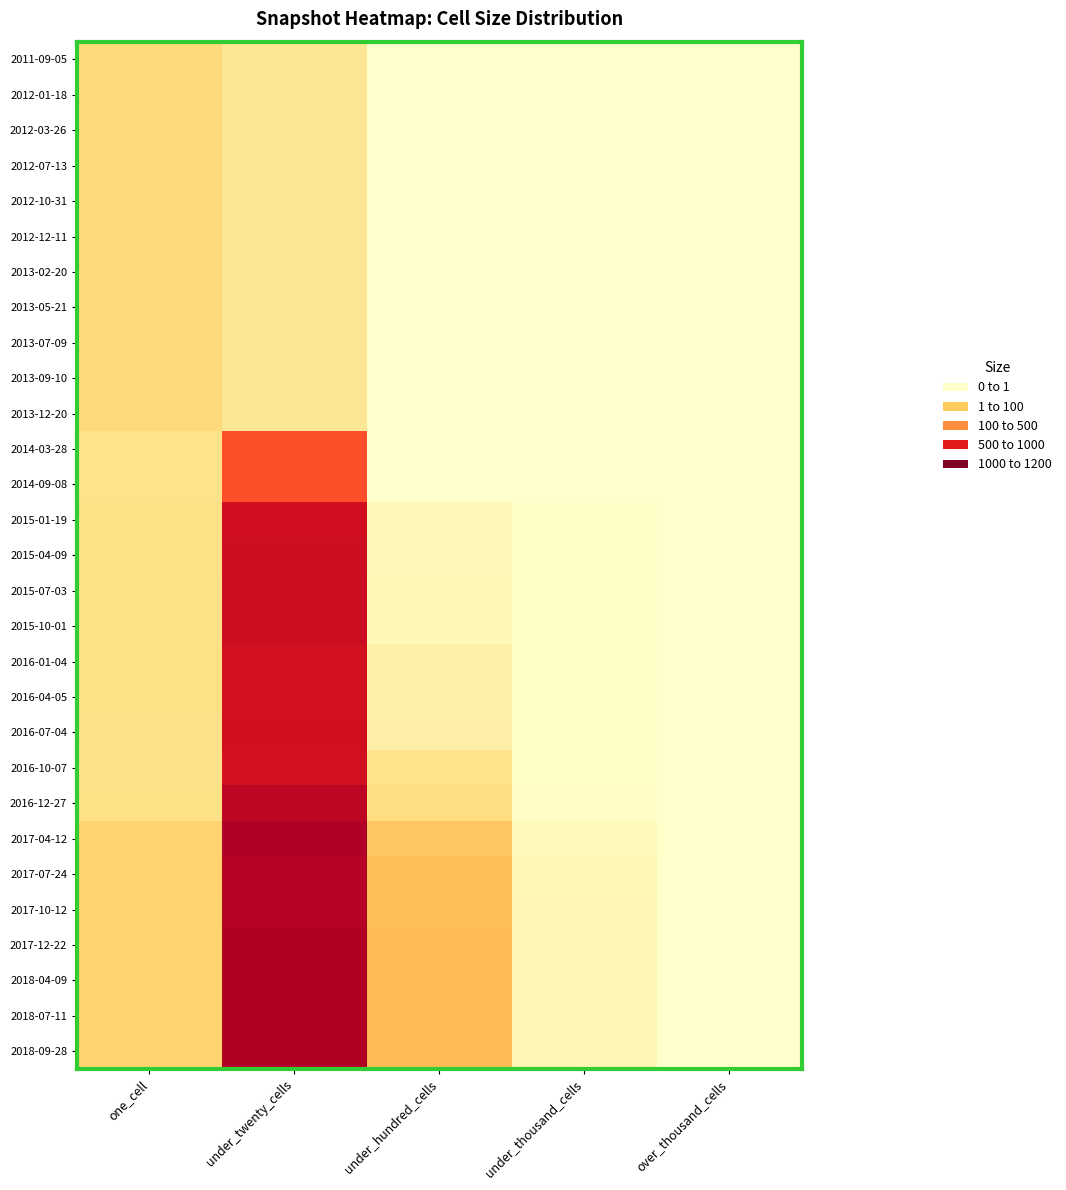

Reading right to left, extract all data points from this chart.

2011-09-05: over_thousand_cells=0	under_thousand_cells=0	under_hundred_cells=0	under_twenty_cells=504	one_cell=761
2012-01-18: over_thousand_cells=0	under_thousand_cells=0	under_hundred_cells=0	under_twenty_cells=504	one_cell=761
2012-03-26: over_thousand_cells=0	under_thousand_cells=0	under_hundred_cells=0	under_twenty_cells=504	one_cell=761
2012-07-13: over_thousand_cells=0	under_thousand_cells=0	under_hundred_cells=0	under_twenty_cells=504	one_cell=761
2012-10-31: over_thousand_cells=0	under_thousand_cells=0	under_hundred_cells=0	under_twenty_cells=504	one_cell=761
2012-12-11: over_thousand_cells=0	under_thousand_cells=0	under_hundred_cells=0	under_twenty_cells=504	one_cell=761
2013-02-20: over_thousand_cells=0	under_thousand_cells=0	under_hundred_cells=0	under_twenty_cells=504	one_cell=761
2013-05-21: over_thousand_cells=0	under_thousand_cells=0	under_hundred_cells=0	under_twenty_cells=504	one_cell=761
2013-07-09: over_thousand_cells=0	under_thousand_cells=0	under_hundred_cells=0	under_twenty_cells=504	one_cell=761
2013-09-10: over_thousand_cells=0	under_thousand_cells=0	under_hundred_cells=0	under_twenty_cells=504	one_cell=761
2013-12-20: over_thousand_cells=0	under_thousand_cells=0	under_hundred_cells=0	under_twenty_cells=504	one_cell=761
2014-03-28: over_thousand_cells=0	under_thousand_cells=0	under_hundred_cells=1	under_twenty_cells=1989	one_cell=593
2014-09-08: over_thousand_cells=0	under_thousand_cells=0	under_hundred_cells=3	under_twenty_cells=1990	one_cell=593
2015-01-19: over_thousand_cells=0	under_thousand_cells=31	under_hundred_cells=168	under_twenty_cells=2558	one_cell=641
2015-04-09: over_thousand_cells=0	under_thousand_cells=31	under_hundred_cells=170	under_twenty_cells=2565	one_cell=638
2015-07-03: over_thousand_cells=0	under_thousand_cells=31	under_hundred_cells=178	under_twenty_cells=2591	one_cell=646
2015-10-01: over_thousand_cells=0	under_thousand_cells=31	under_hundred_cells=184	under_twenty_cells=2591	one_cell=645
2016-01-04: over_thousand_cells=0	under_thousand_cells=32	under_hundred_cells=330	under_twenty_cells=2539	one_cell=637
2016-04-05: over_thousand_cells=0	under_thousand_cells=32	under_hundred_cells=331	under_twenty_cells=2538	one_cell=637
2016-07-04: over_thousand_cells=0	under_thousand_cells=33	under_hundred_cells=341	under_twenty_cells=2547	one_cell=627
2016-10-07: over_thousand_cells=0	under_thousand_cells=48	under_hundred_cells=582	under_twenty_cells=2534	one_cell=623
2016-12-27: over_thousand_cells=0	under_thousand_cells=60	under_hundred_cells=692	under_twenty_cells=2695	one_cell=640
2017-04-12: over_thousand_cells=0	under_thousand_cells=142	under_hundred_cells=1001	under_twenty_cells=2803	one_cell=856
2017-07-24: over_thousand_cells=0	under_thousand_cells=178	under_hundred_cells=1063	under_twenty_cells=2755	one_cell=858
2017-10-12: over_thousand_cells=0	under_thousand_cells=192	under_hundred_cells=1075	under_twenty_cells=2757	one_cell=854
2017-12-22: over_thousand_cells=0	under_thousand_cells=195	under_hundred_cells=1108	under_twenty_cells=2788	one_cell=849
2018-04-09: over_thousand_cells=0	under_thousand_cells=196	under_hundred_cells=1108	under_twenty_cells=2787	one_cell=849
2018-07-11: over_thousand_cells=0	under_thousand_cells=196	under_hundred_cells=1108	under_twenty_cells=2787	one_cell=849
2018-09-28: over_thousand_cells=0	under_thousand_cells=198	under_hundred_cells=1106	under_twenty_cells=2788	one_cell=848